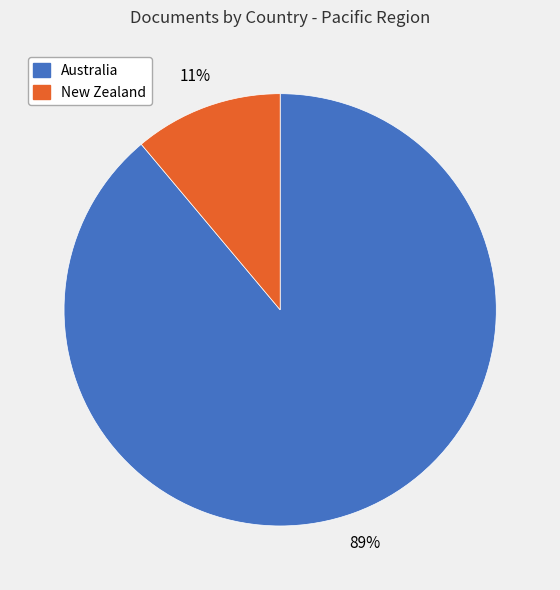

What is the smallest slice in the pie chart?

New Zealand